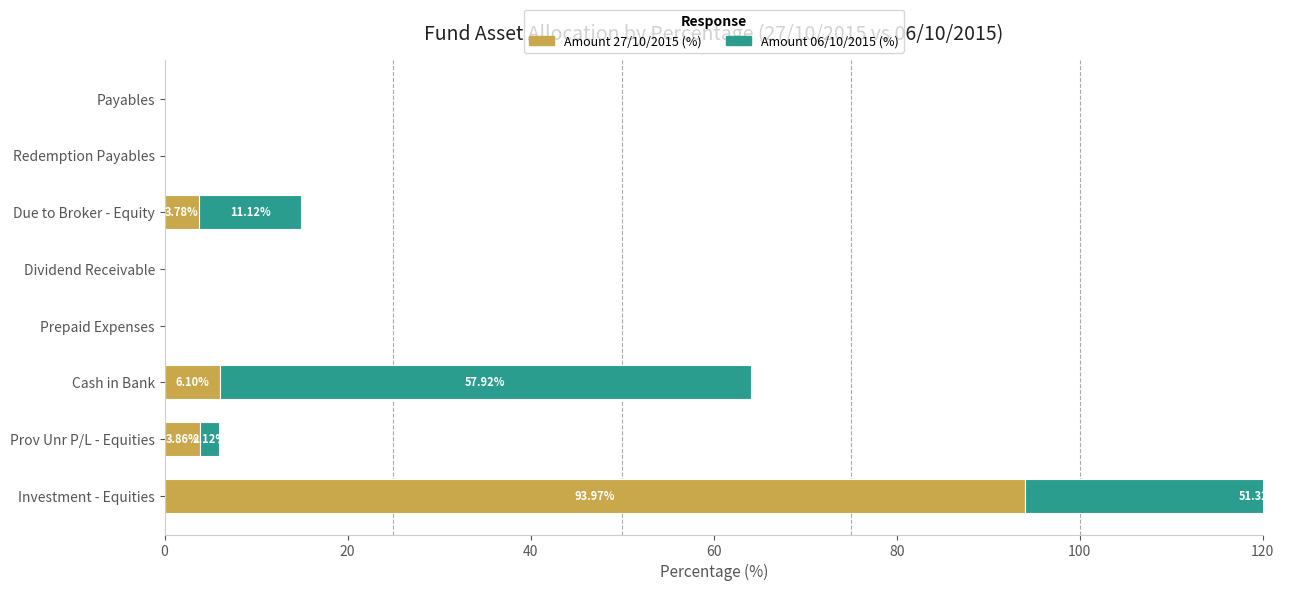

The value of Amount 27/10/2015 (%) at Prepaid Expenses is 0.0. True or false?

True